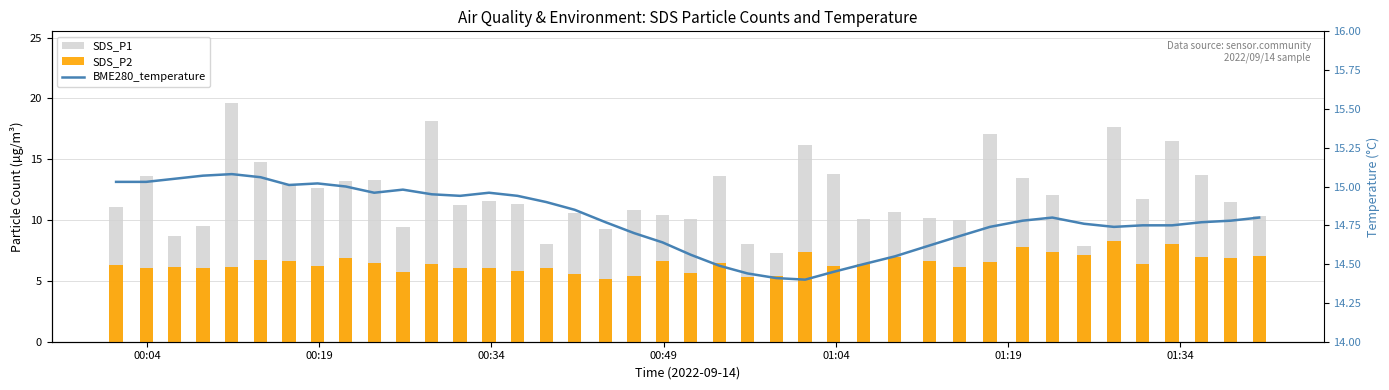

What is the average value of the SDS_P2 series?

6.4